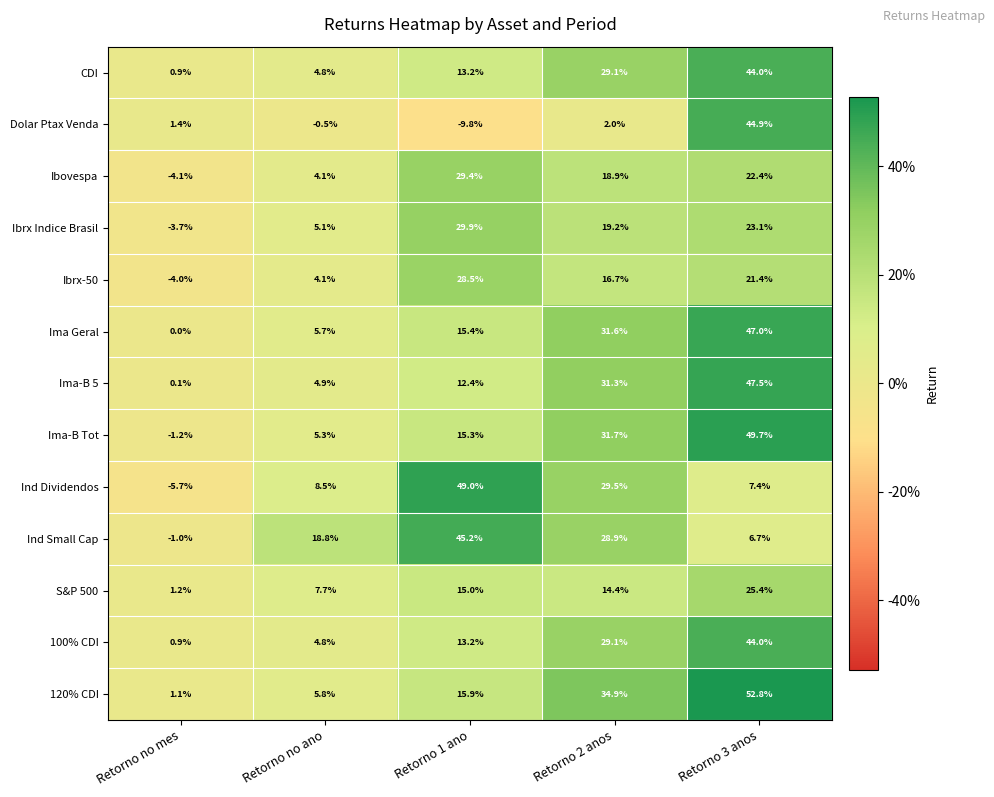

What is the difference between the second highest and second lowest values in the Ibrx Indice Brasil series?

18.0